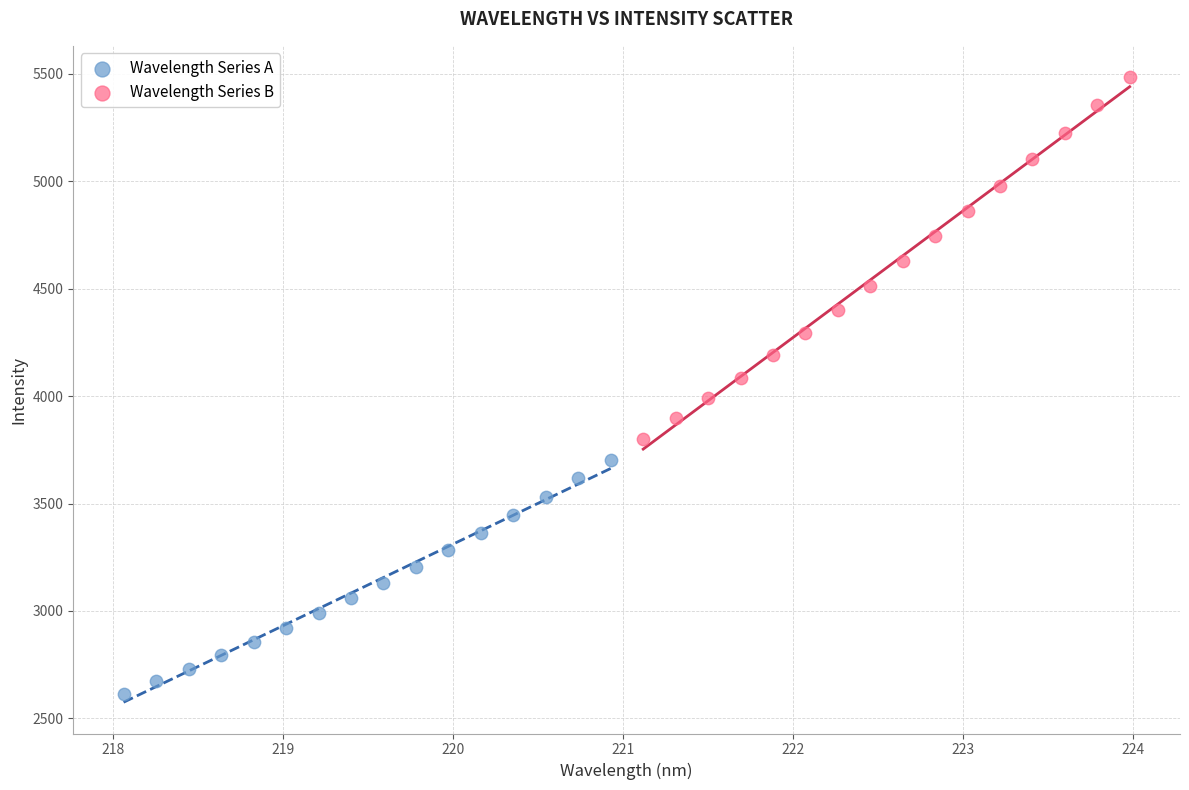

Which series has the widest spread of Y values?

Wavelength Series B